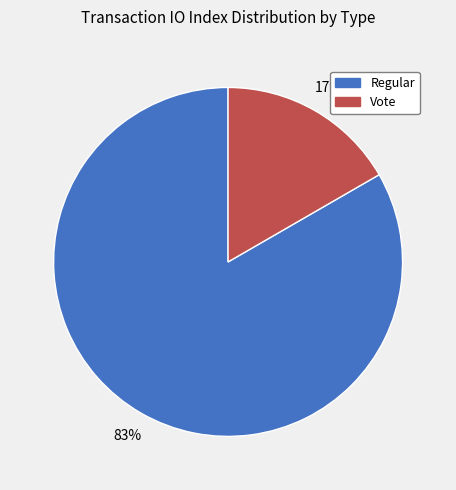

To the nearest percent, what is the average slice percentage?

50%